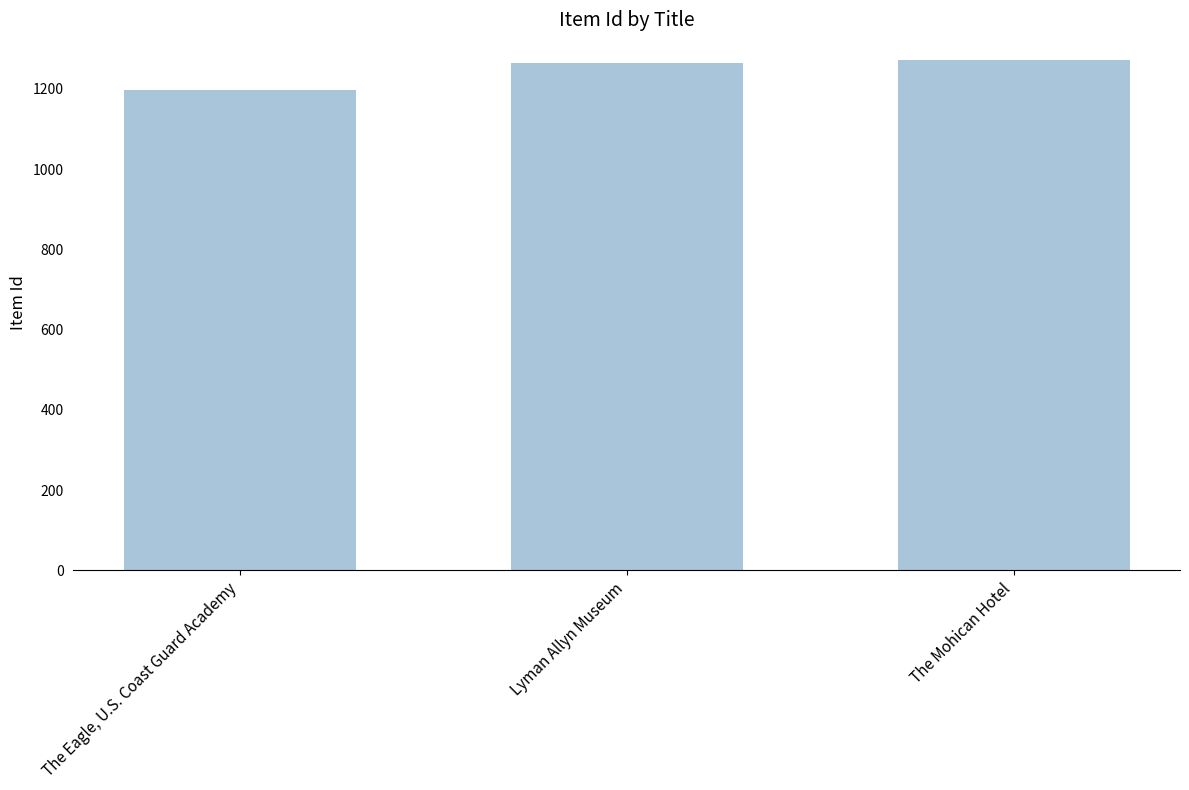

What is the minimum value shown in the chart?

1197